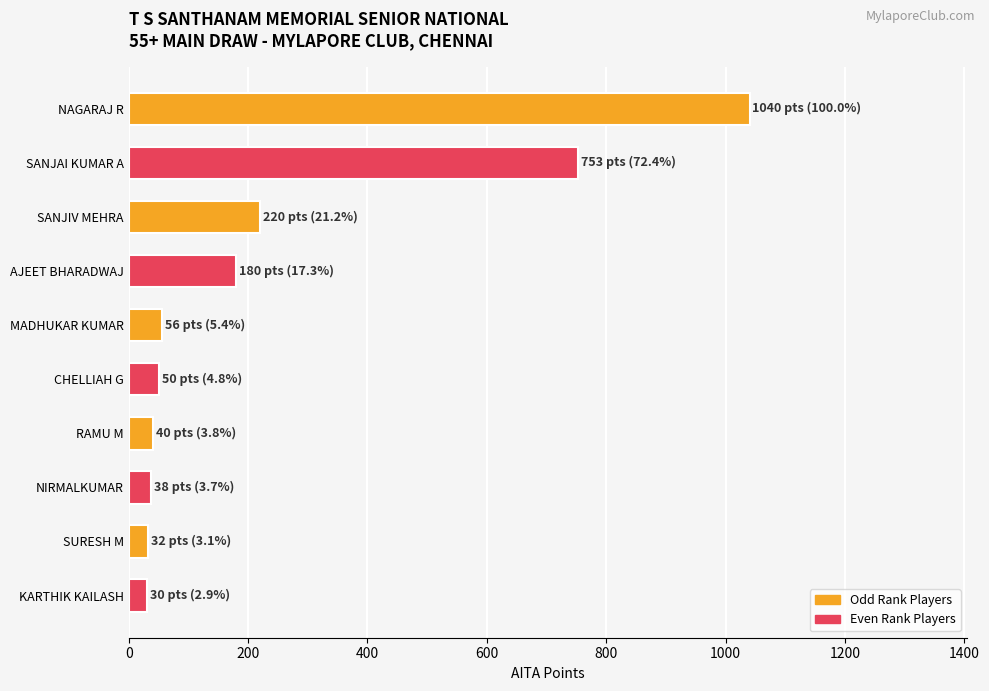

What is the value of the 2nd bar from the top?

753